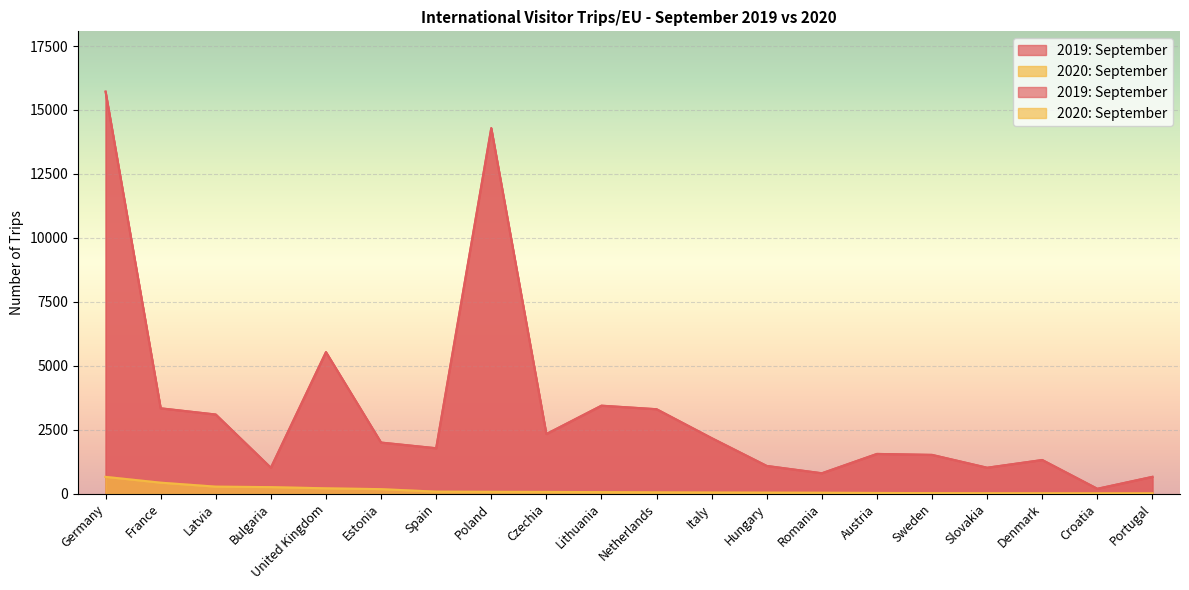

True or false: 2019: September and 2020: September intersect in this chart.

False